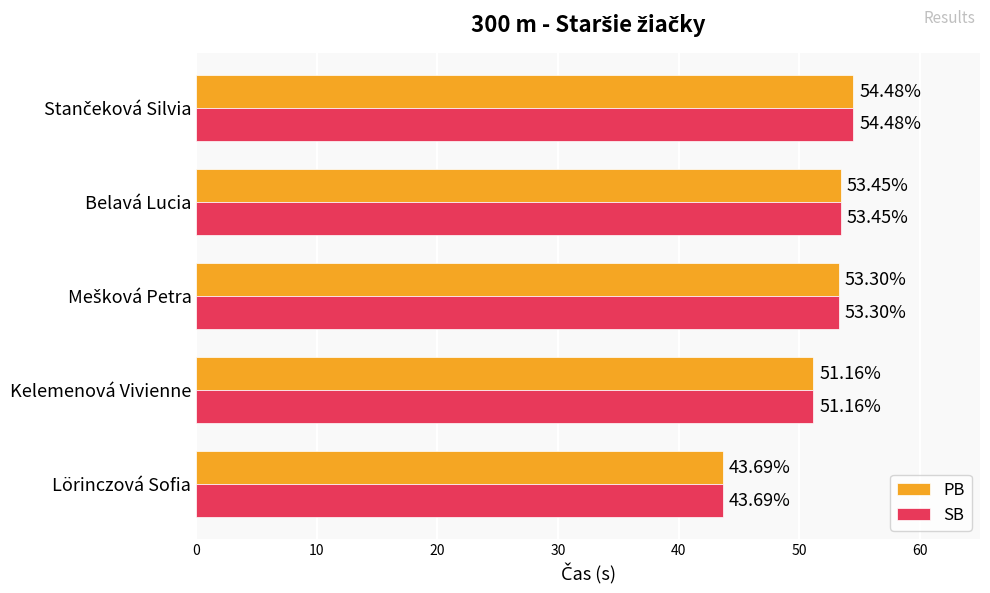

What is the highest value of the SB series?

54.5